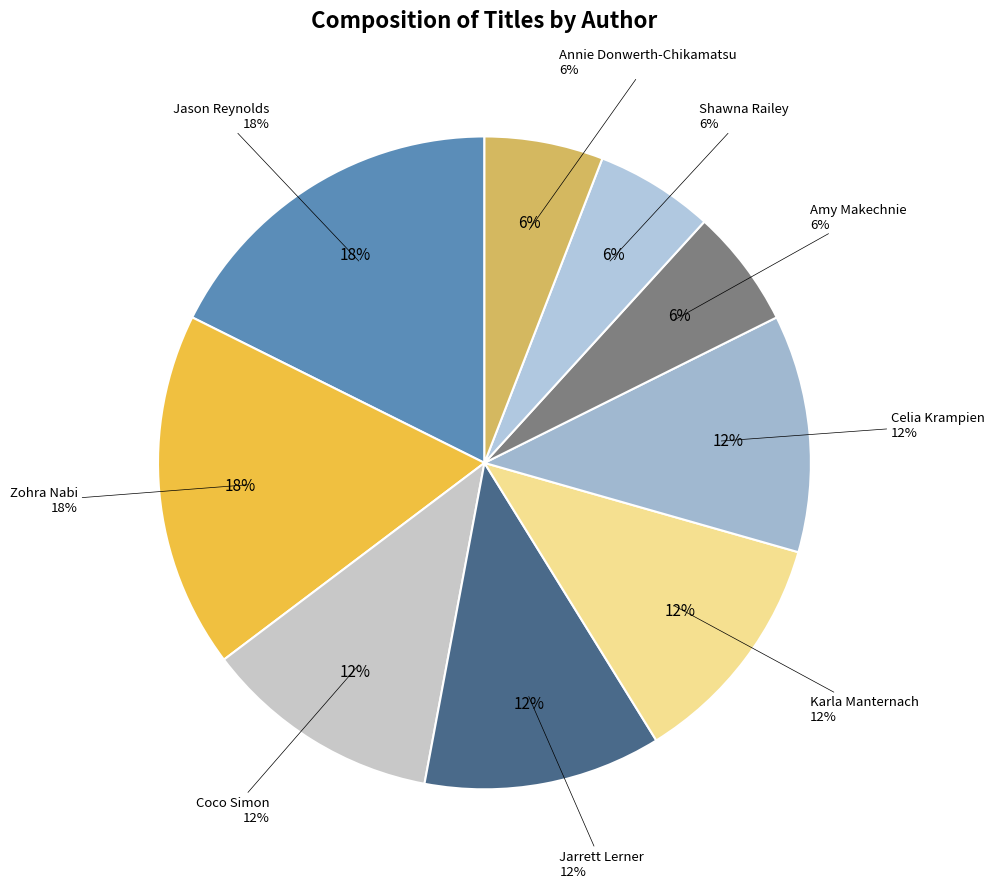

To the nearest percent, what percentage of the pie is Zohra Nabi?

18%